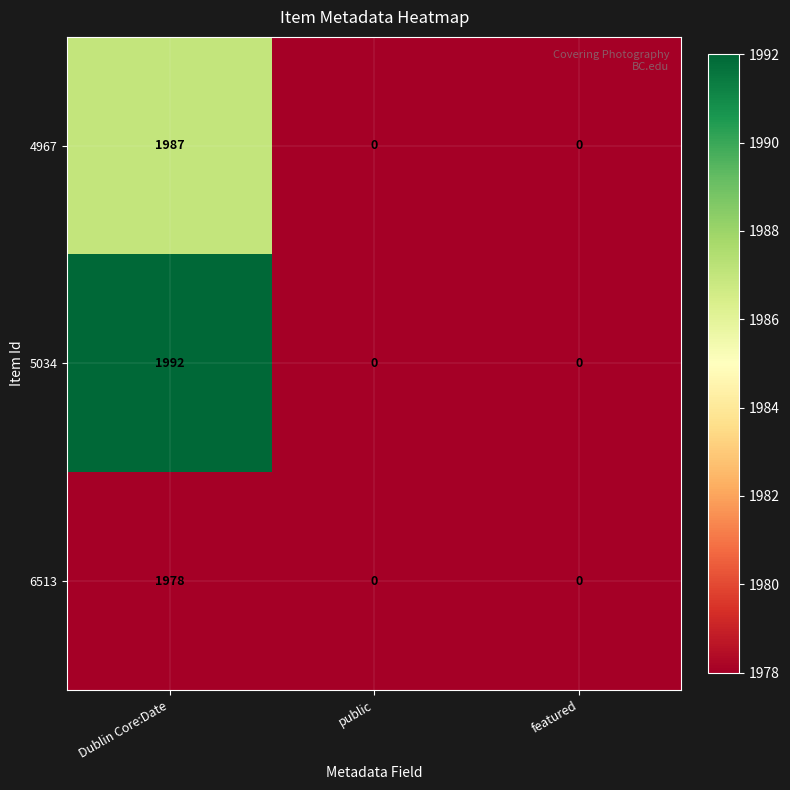

What is the maximum value shown in the chart?

1992